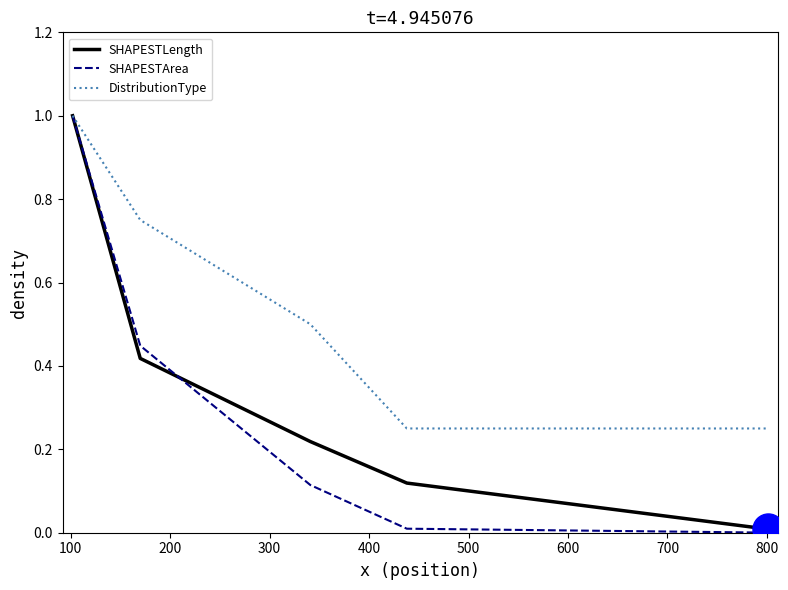

Which series has the widest spread of values?

SHAPESTArea